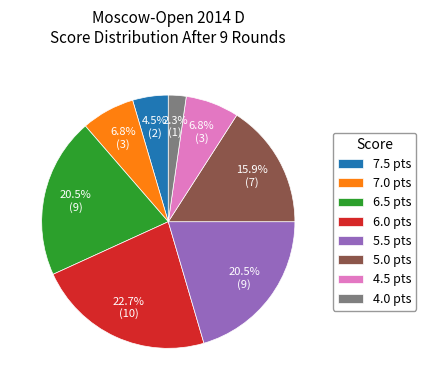

How many segments does this pie chart have?

8